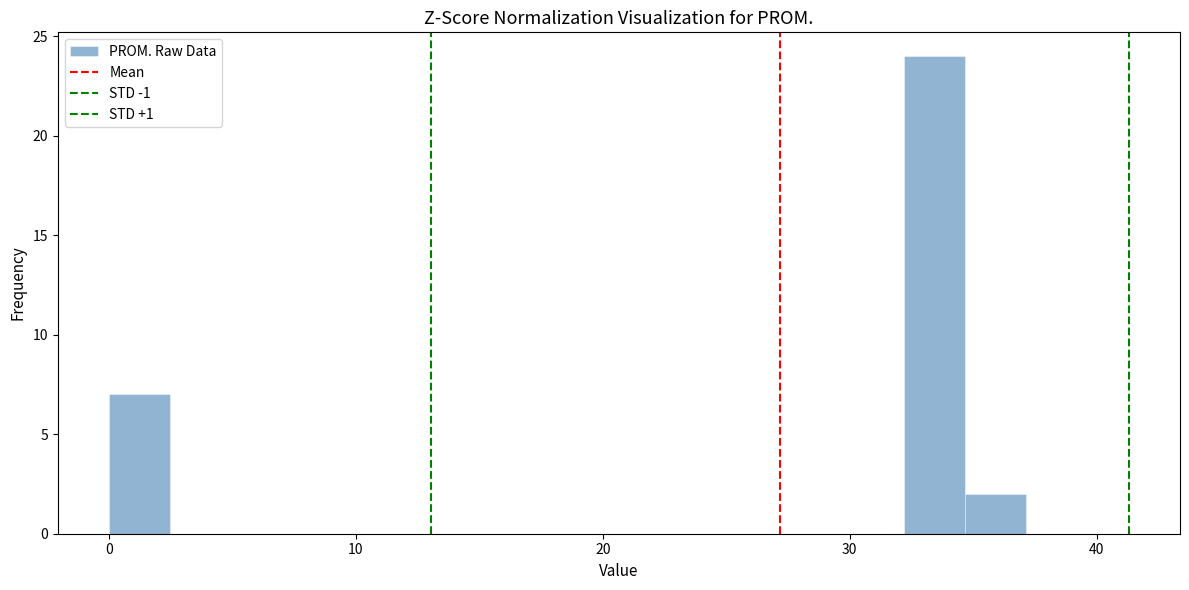

Around what value on the x-axis is the tallest bar? Give the approximate position of its centre, as read against the axis.

33